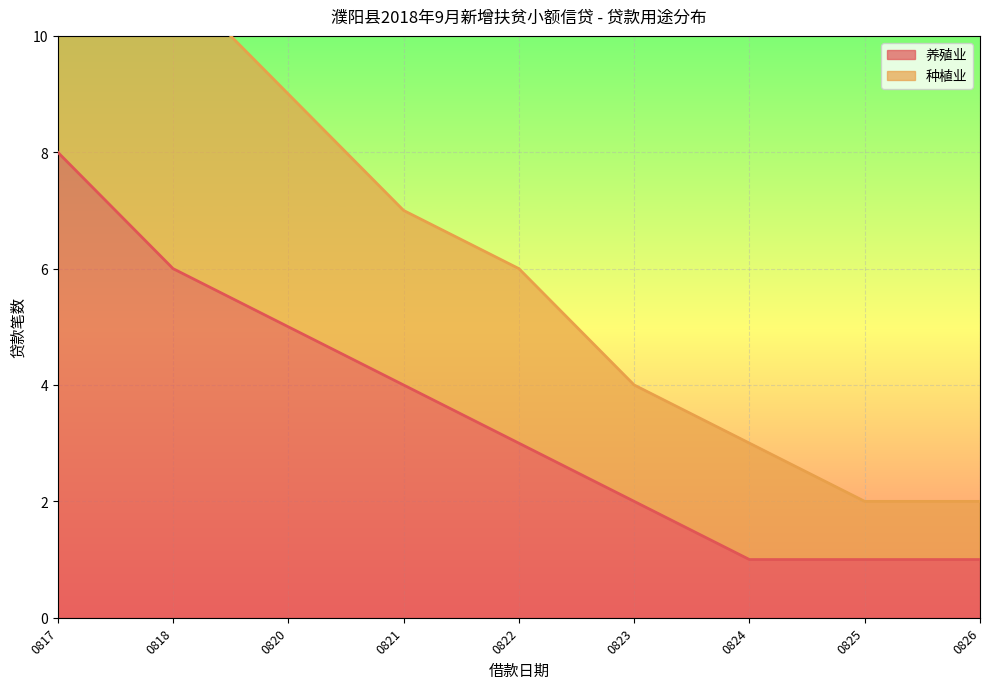

The value of 养殖业 at 0826 is 2. True or false?

False